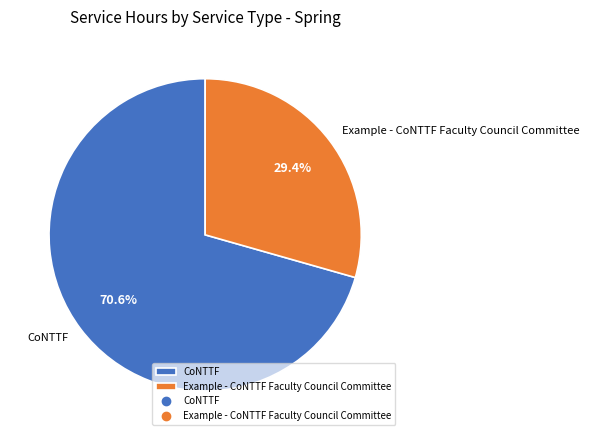

Rank the categories by value from lowest to highest.

Example - CoNTTF Faculty Council Committee, CoNTTF